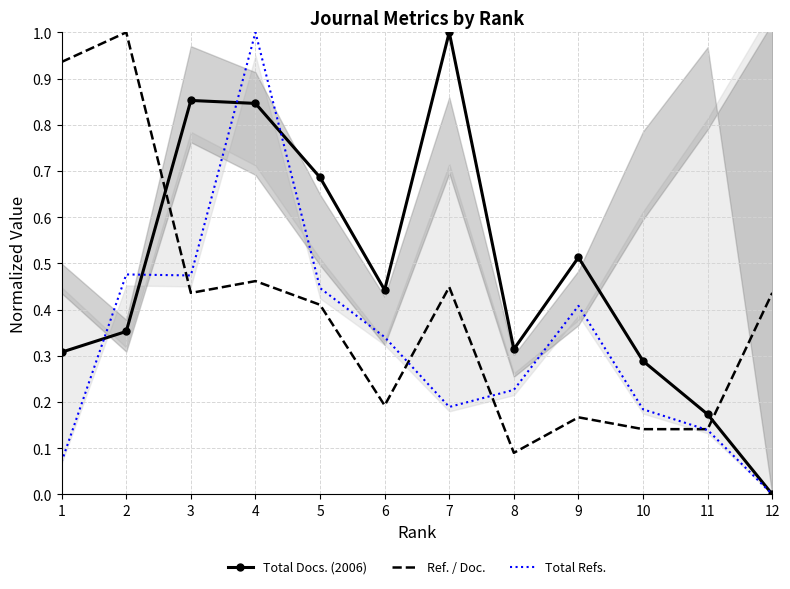

Which series has the largest total across all categories?

Total Docs. (2006)